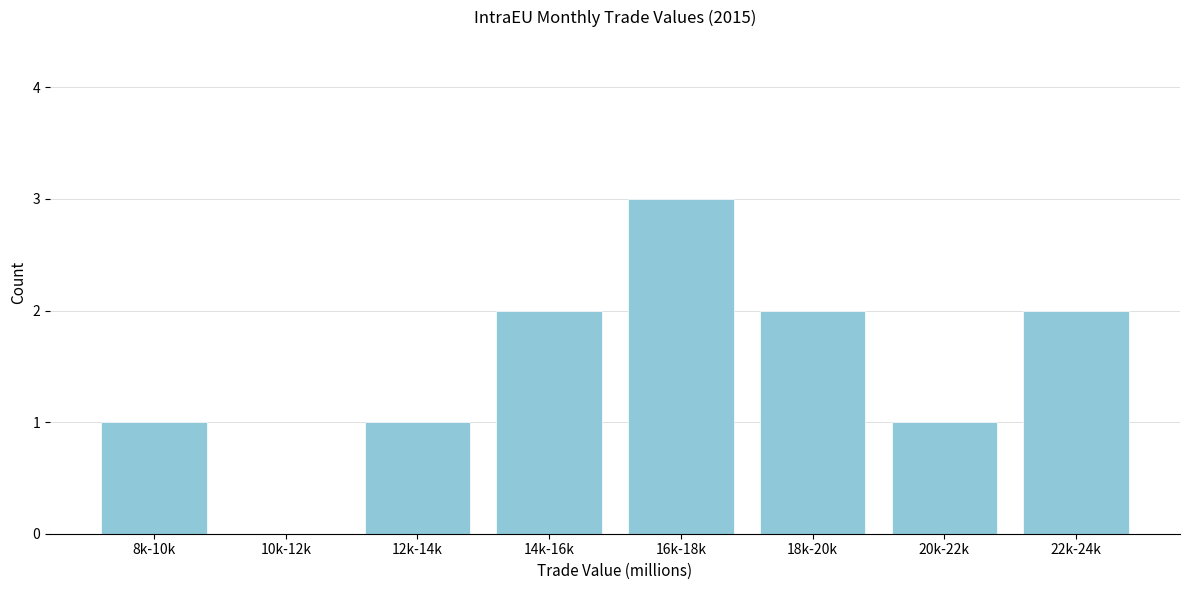

Reading left to right, list all the values displayed in this chart.

8k-10k=1	10k-12k=0	12k-14k=1	14k-16k=2	16k-18k=3	18k-20k=2	20k-22k=1	22k-24k=2